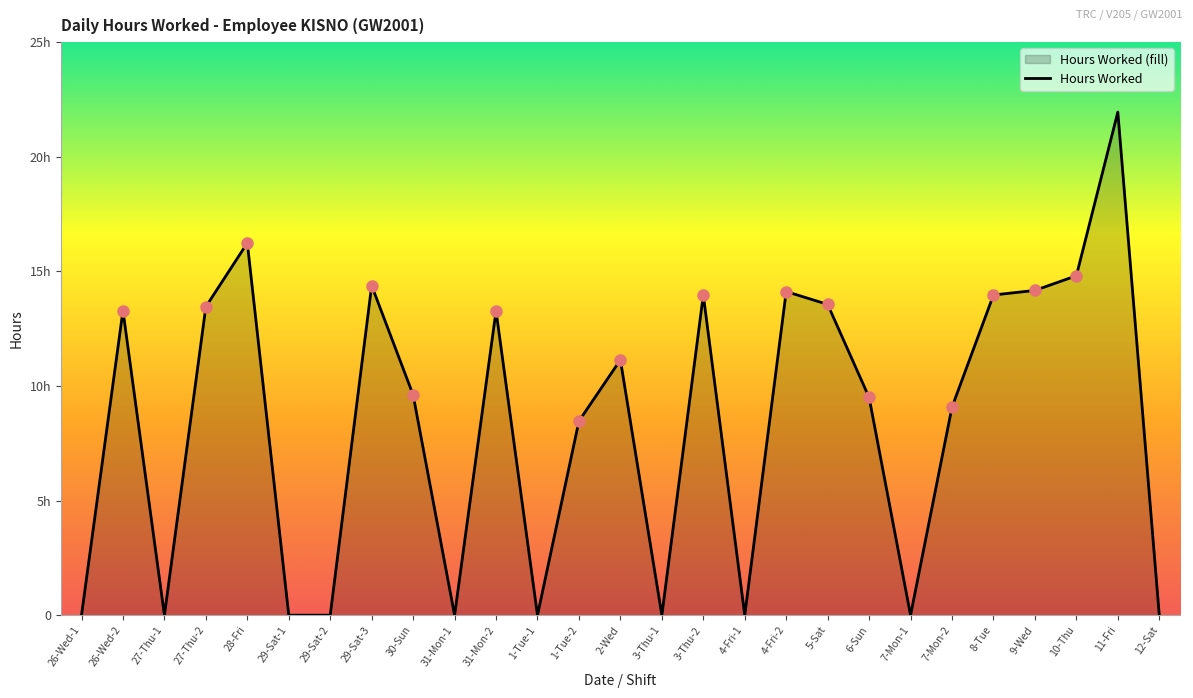

What is the label of the 27th point from the right?

26-Wed-1